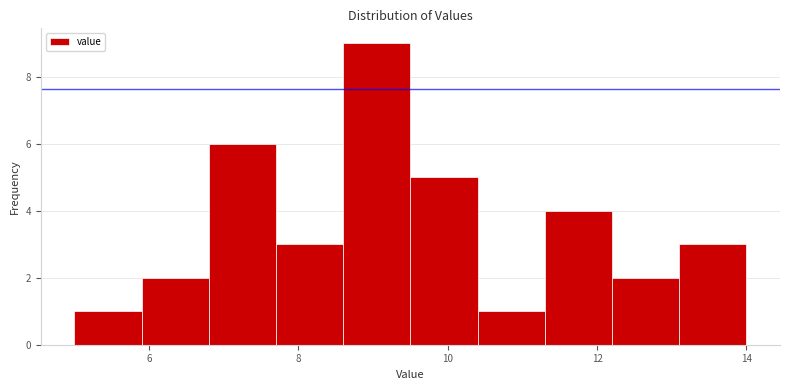

Reading left to right, list every bar in this chart as the range it spans on the x-axis followed by its height. Neither the bar edges nor the heights are printed on the chart, so give them approximately, as read against the axes.

5.0 to 5.9: 1
5.9 to 6.8: 2
6.8 to 7.7: 6
7.7 to 8.6: 3
8.6 to 9.5: 9
9.5 to 10.4: 5
10.4 to 11.3: 1
11.3 to 12.2: 4
12.2 to 13.1: 2
13.1 to 14.0: 3